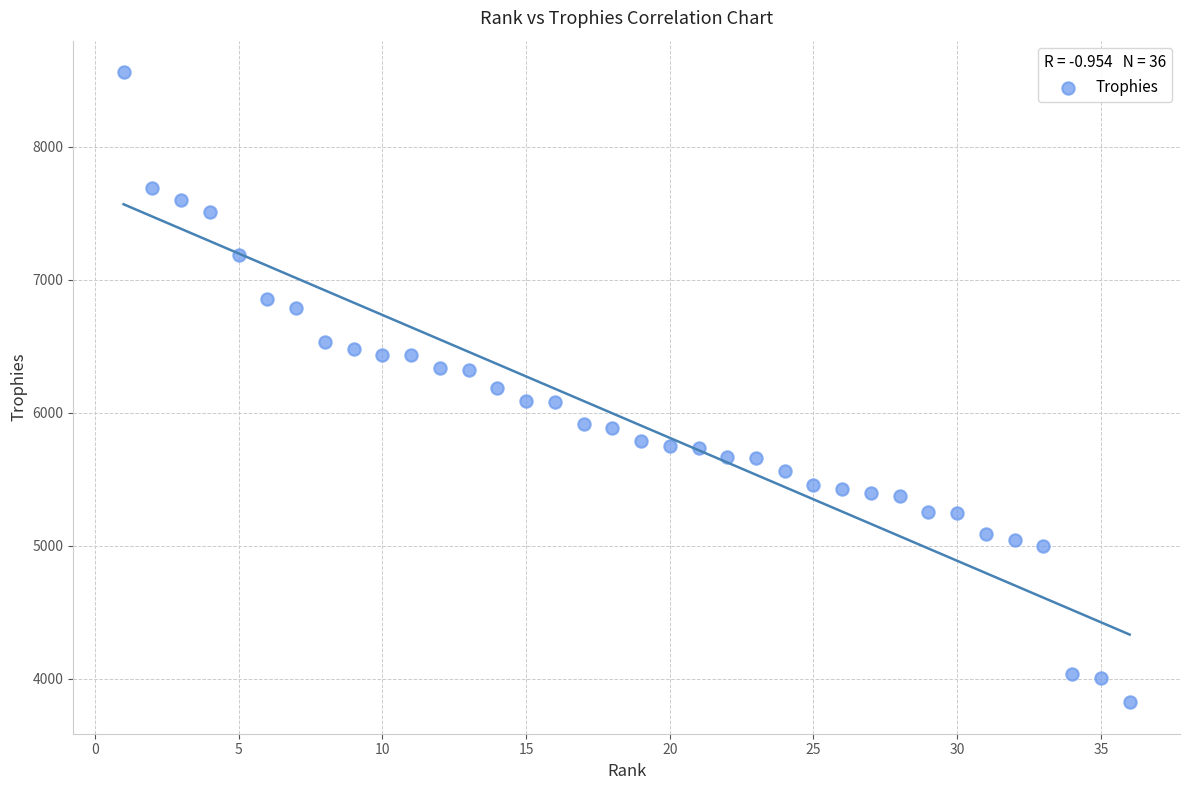

What is the range of X values (max minus min)?

35